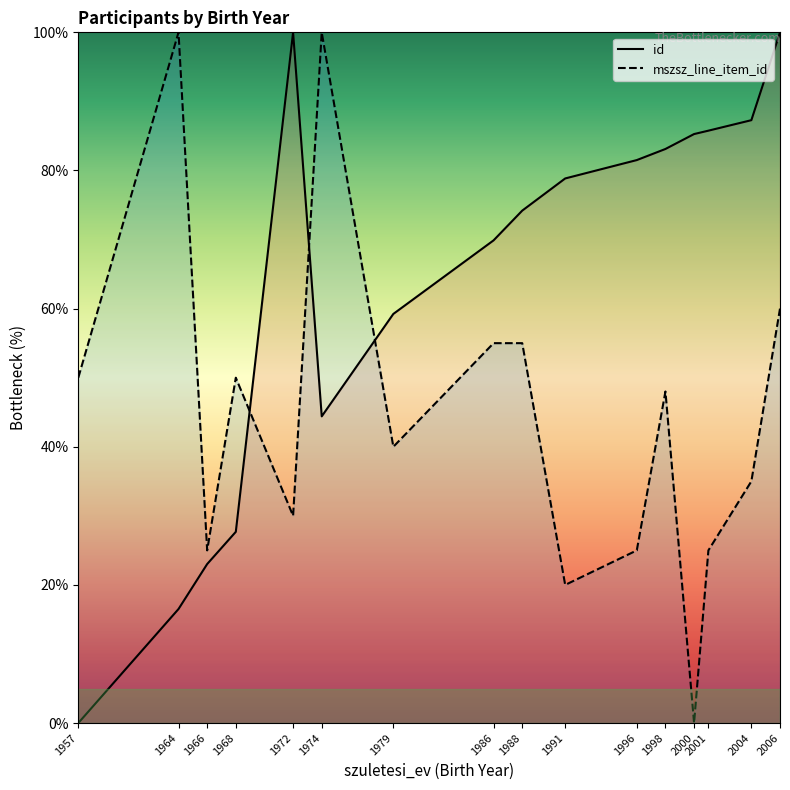

Is the value of id at 2006 greater than the value of mszsz_line_item_id at 2001?

Yes